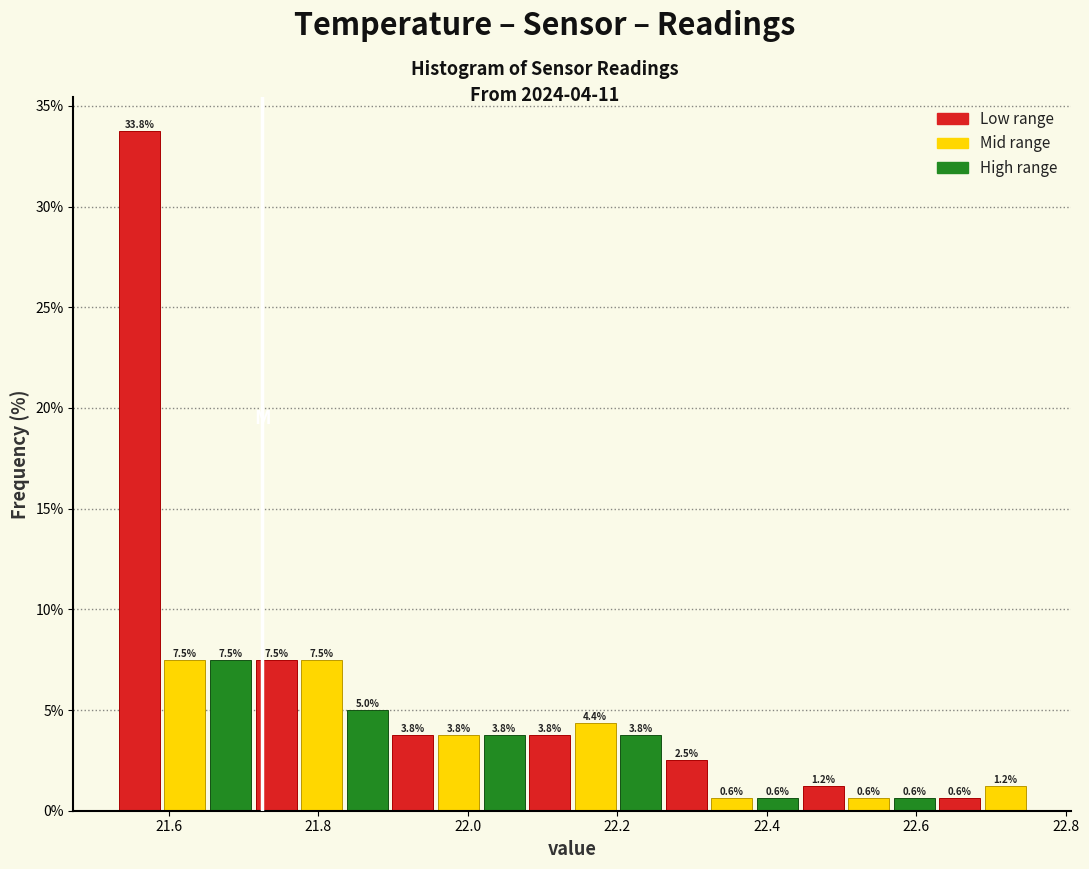

Read against the x-axis, roughly where is the centre of the tallest bar?

21.56